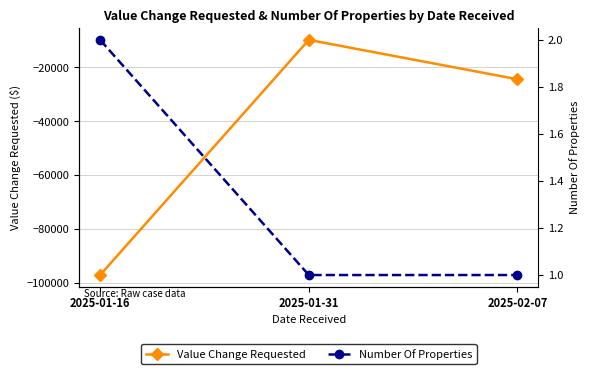

What are all the series names shown in the legend?

Value Change Requested, Number Of Properties